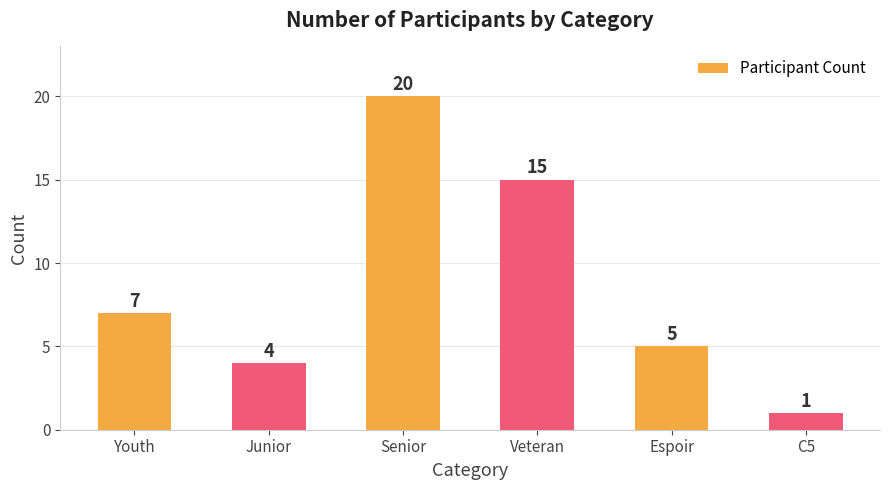

What is the change in value from Senior to Espoir?

-15